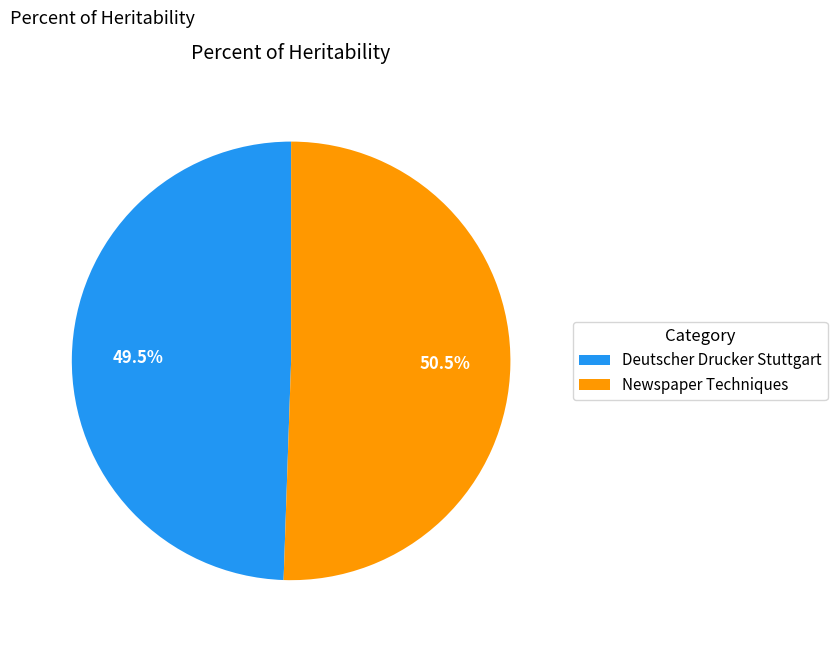

Is there any slice that represents more than half of the pie?

Yes